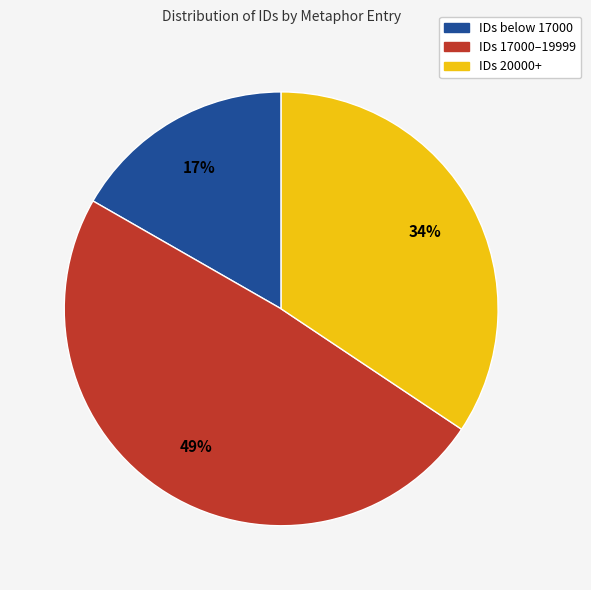

To the nearest percent, what is the average slice percentage?

33%